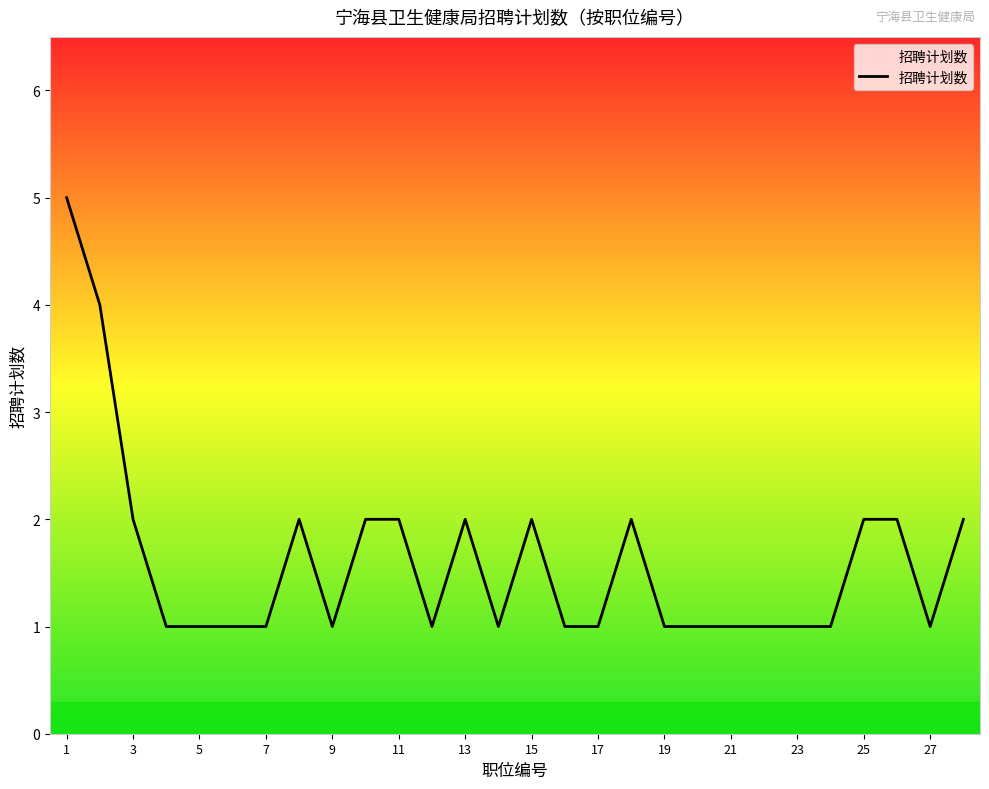

What is the difference between the maximum and minimum values?

4